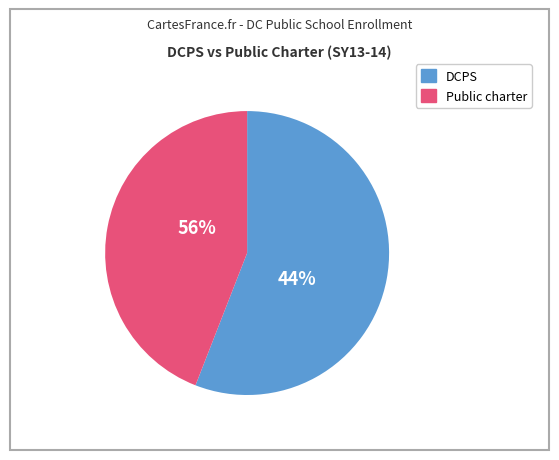

Is Elementary (PK3-5) SY13-14 the majority of the pie?

No